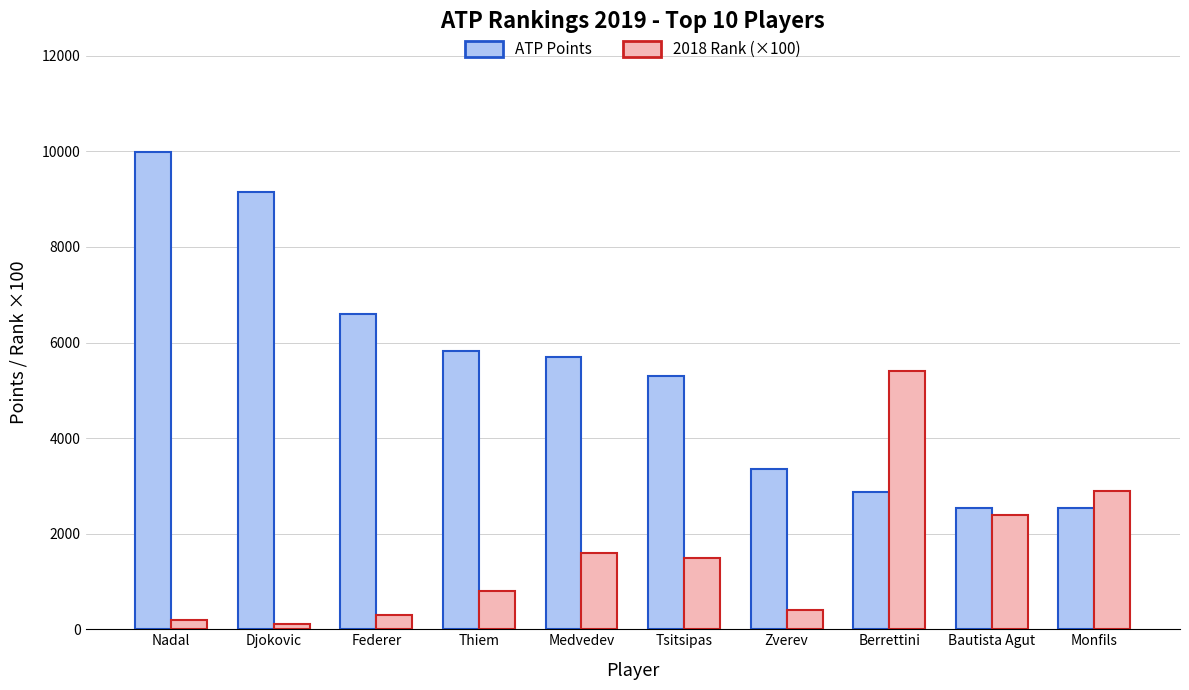

Which category has the lowest value across all series?

Djokovic